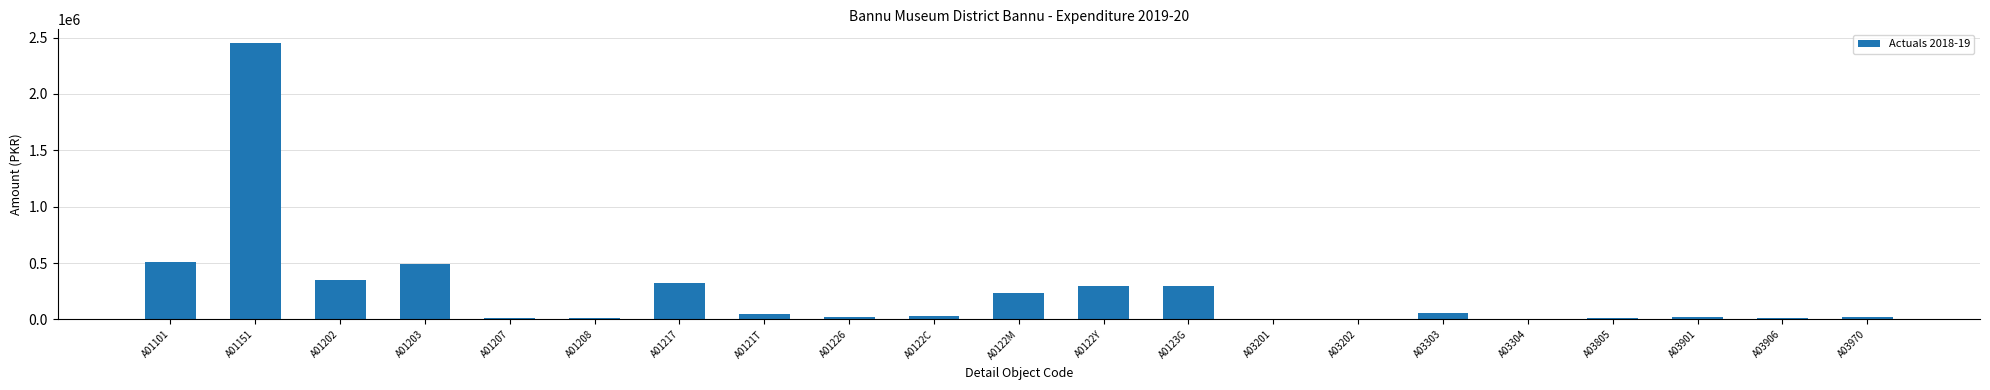

Is it true that the value at A01202 is 351252?

True